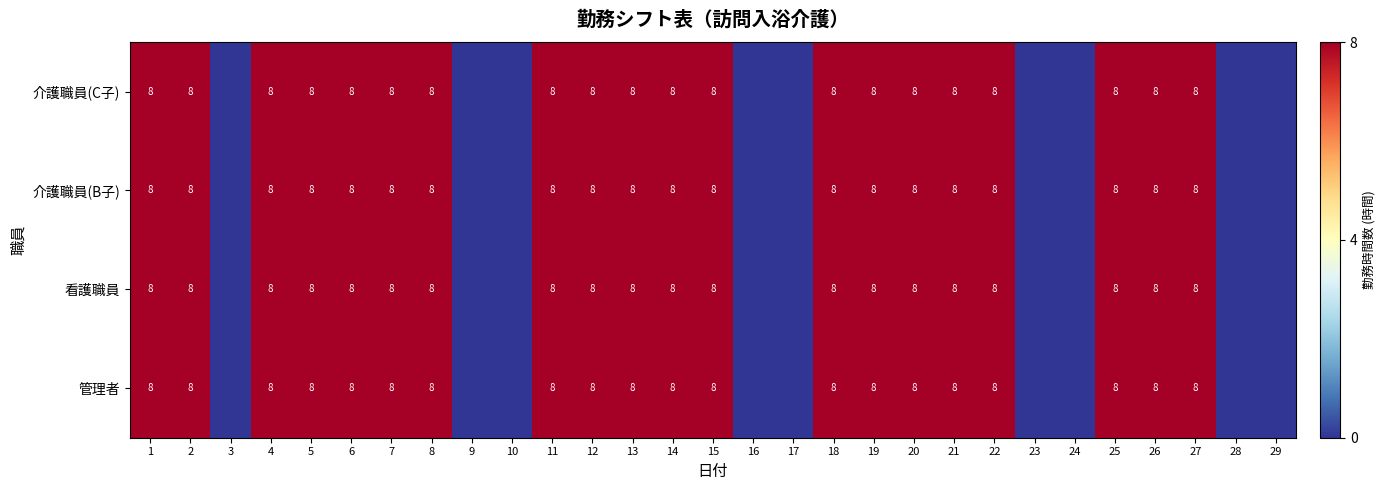

How many distinct data groups are displayed?

4